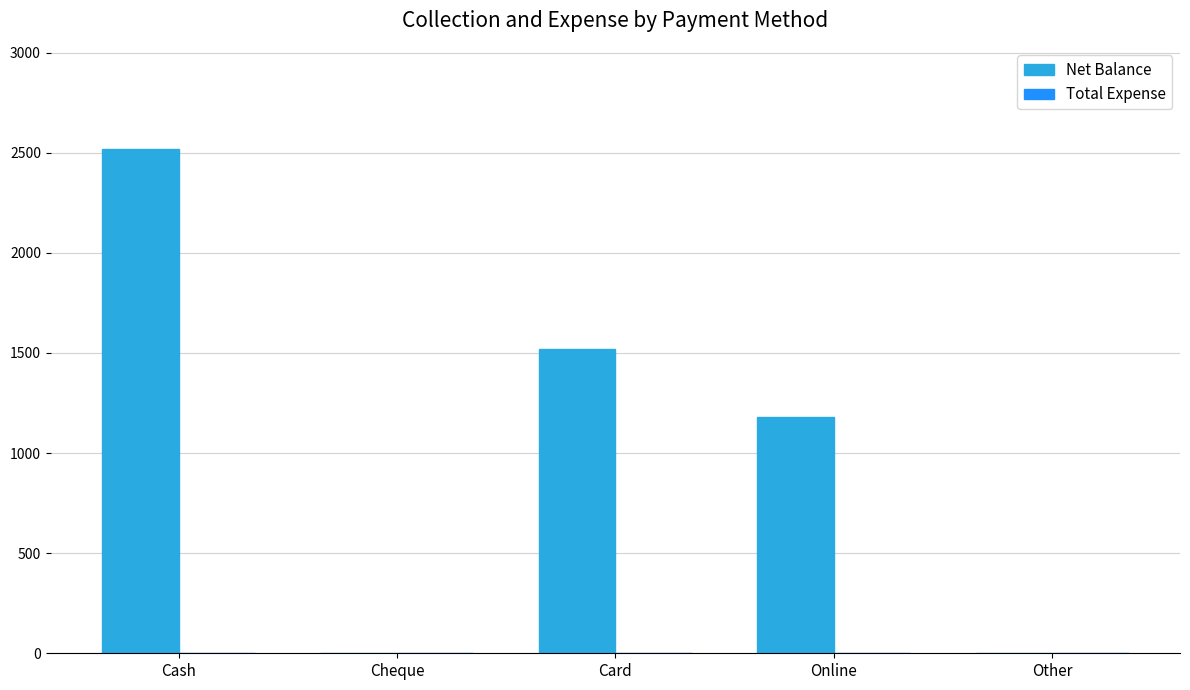

What is the sum of all values?

5223